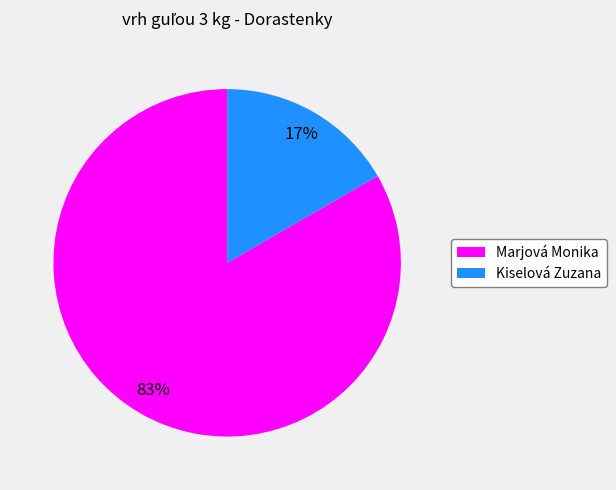

To the nearest percent, what is the average slice percentage?

50%